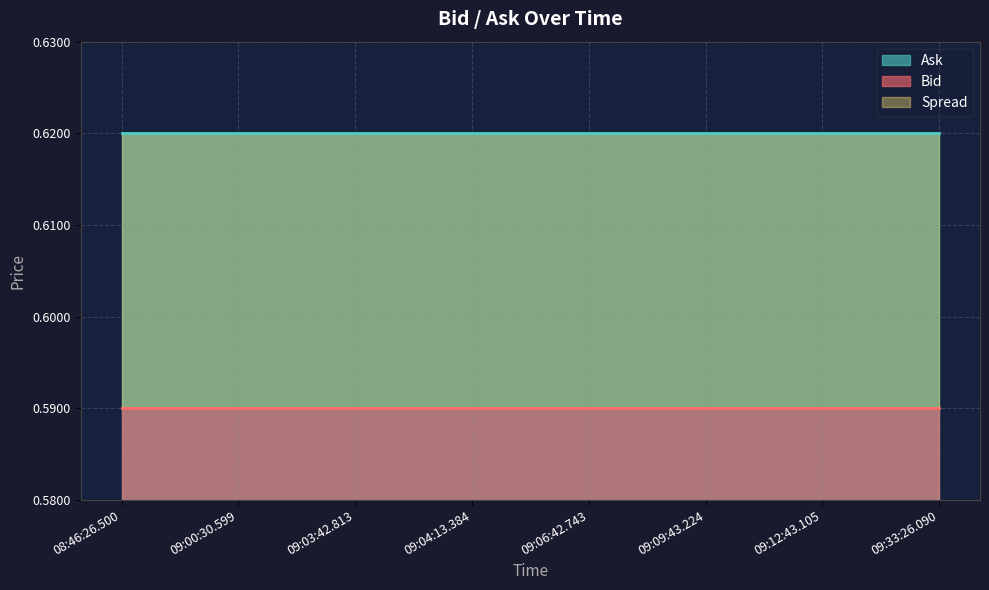

At which label does Ask reach its minimum?

08:46:26.500